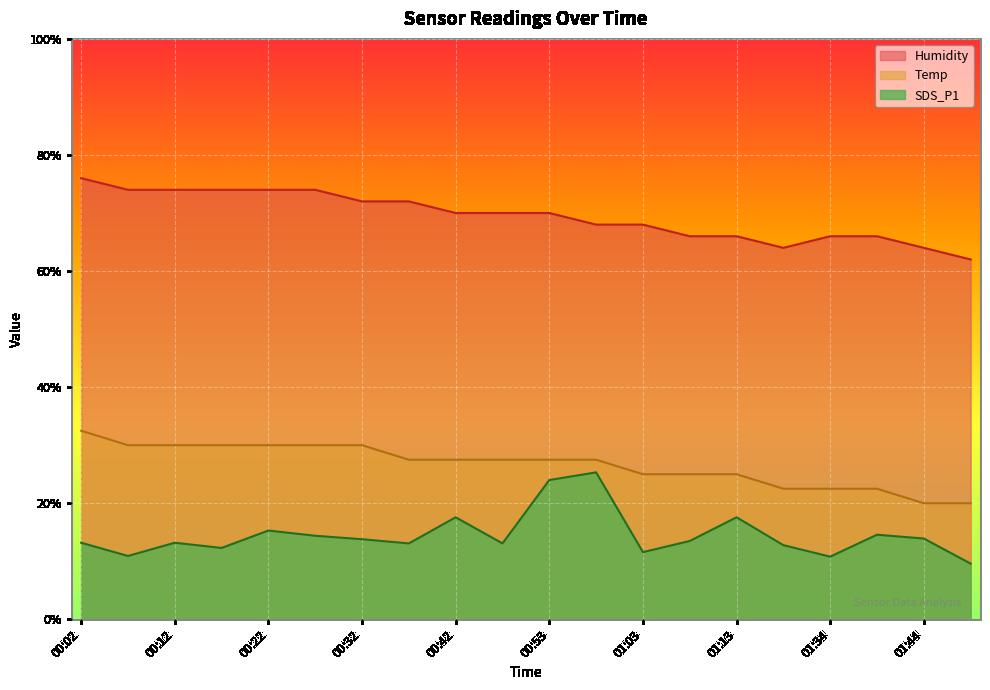

True or false: Humidity has more than 0 interior local peaks.

False